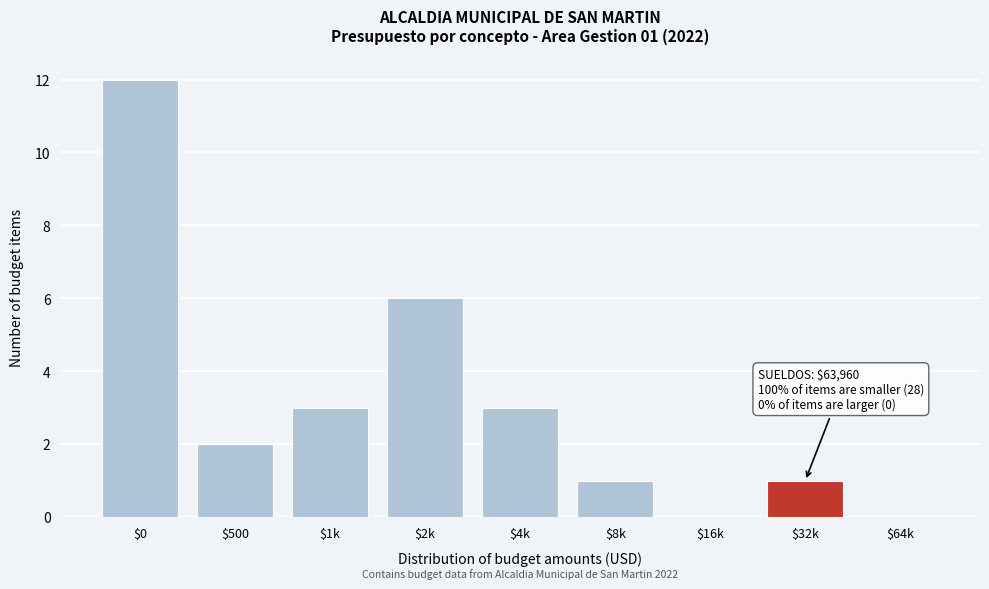

The value at $0 is 12. True or false?

True